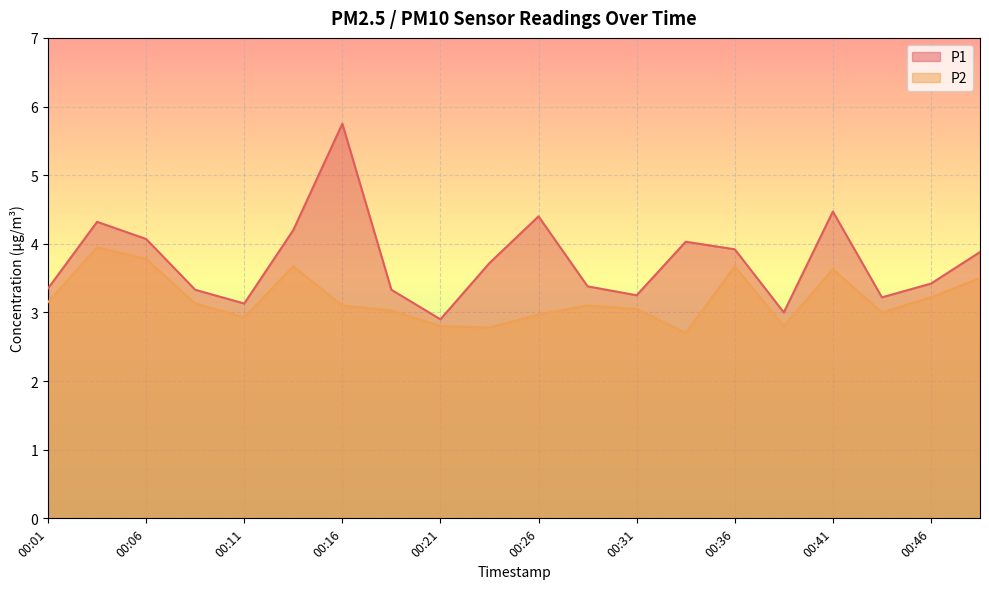

Is the value of P2 at 00:24 greater than the value of P1 at 00:39?

No